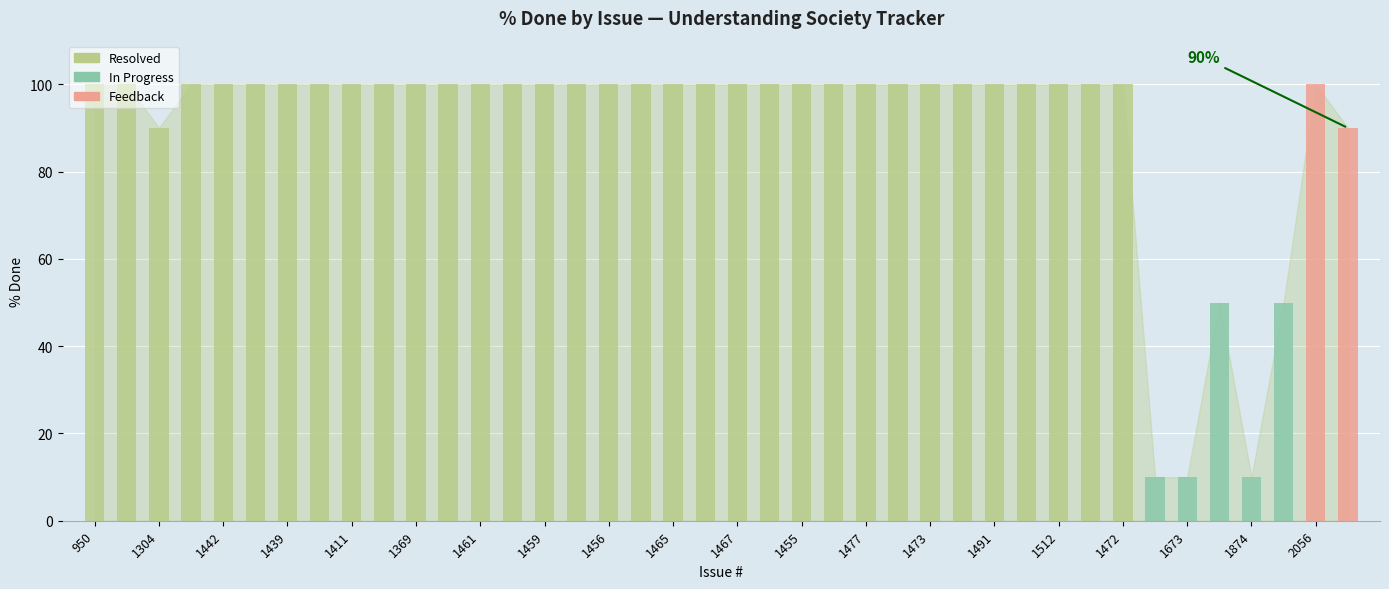

At which category does the chart reach its peak across all series?

950